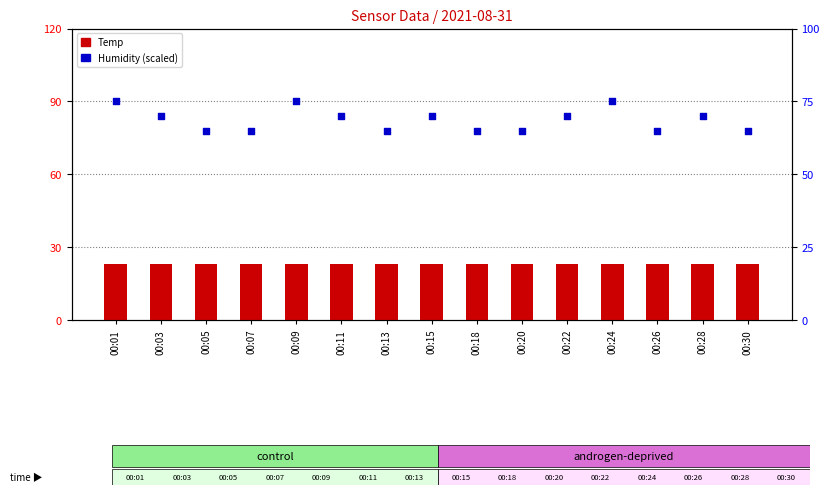

At which category is the sum across all series the highest?

00:01